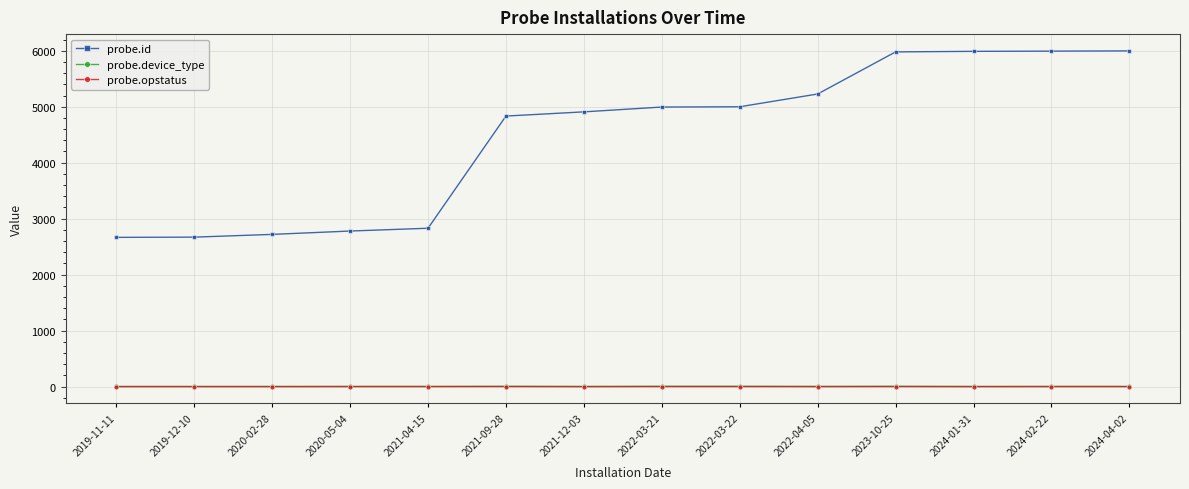

What is the total value across all series at 2021-04-15?

2832